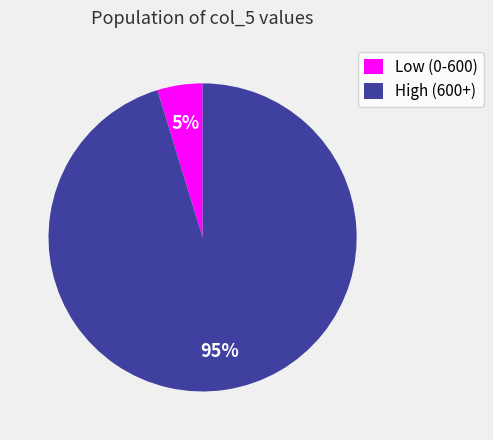

Between High (600+) and Low (0-600), which is larger?

High (600+)